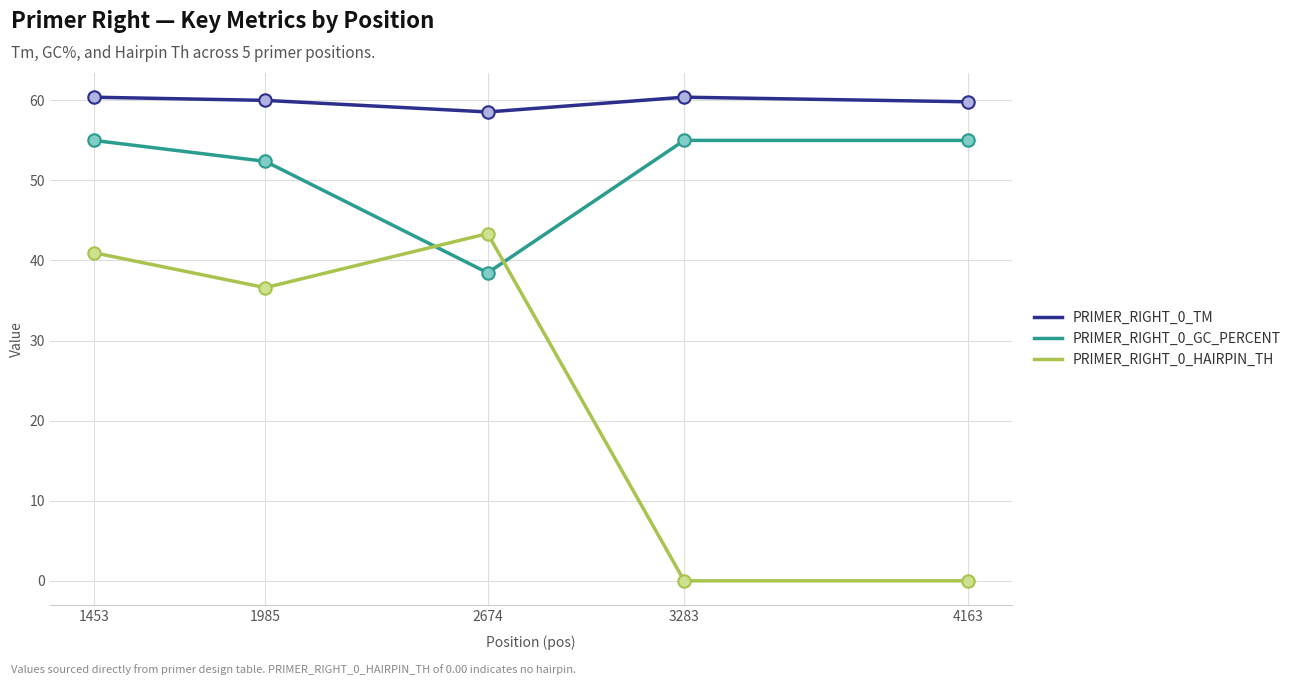

What are all the series names shown in the legend?

PRIMER_RIGHT_0_TM, PRIMER_RIGHT_0_GC_PERCENT, PRIMER_RIGHT_0_HAIRPIN_TH